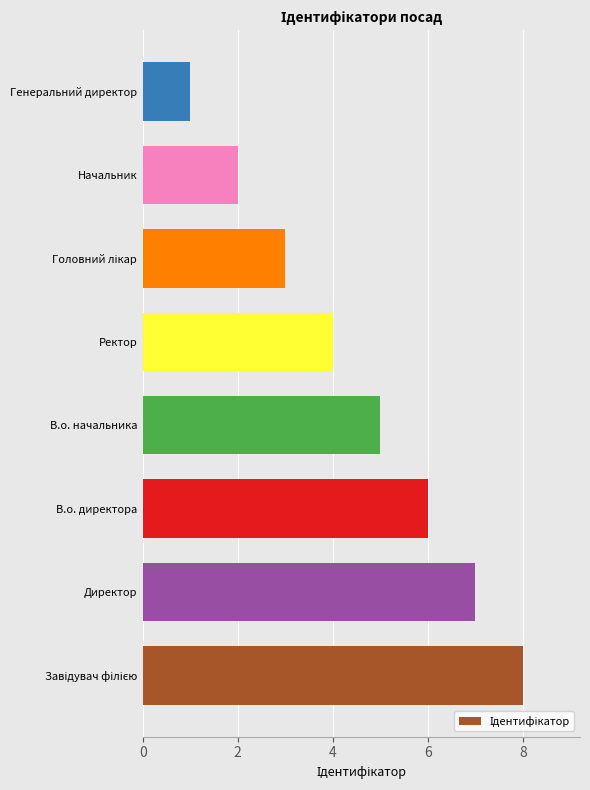

What is the change in value from В.о. директора to Начальник?

-4